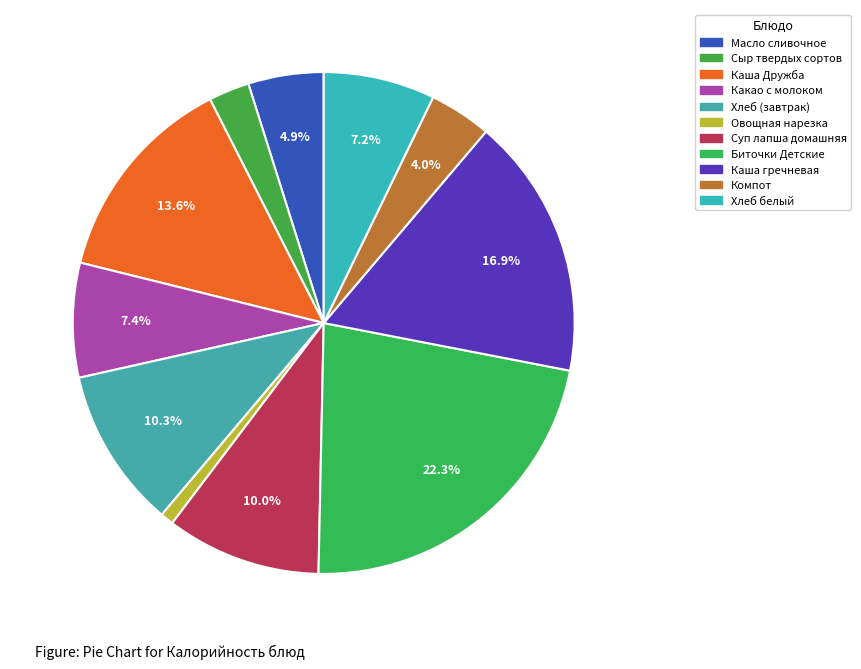

Approximately how many times larger is the value at Каша Дружба compared to Овощная нарезка?

16.0